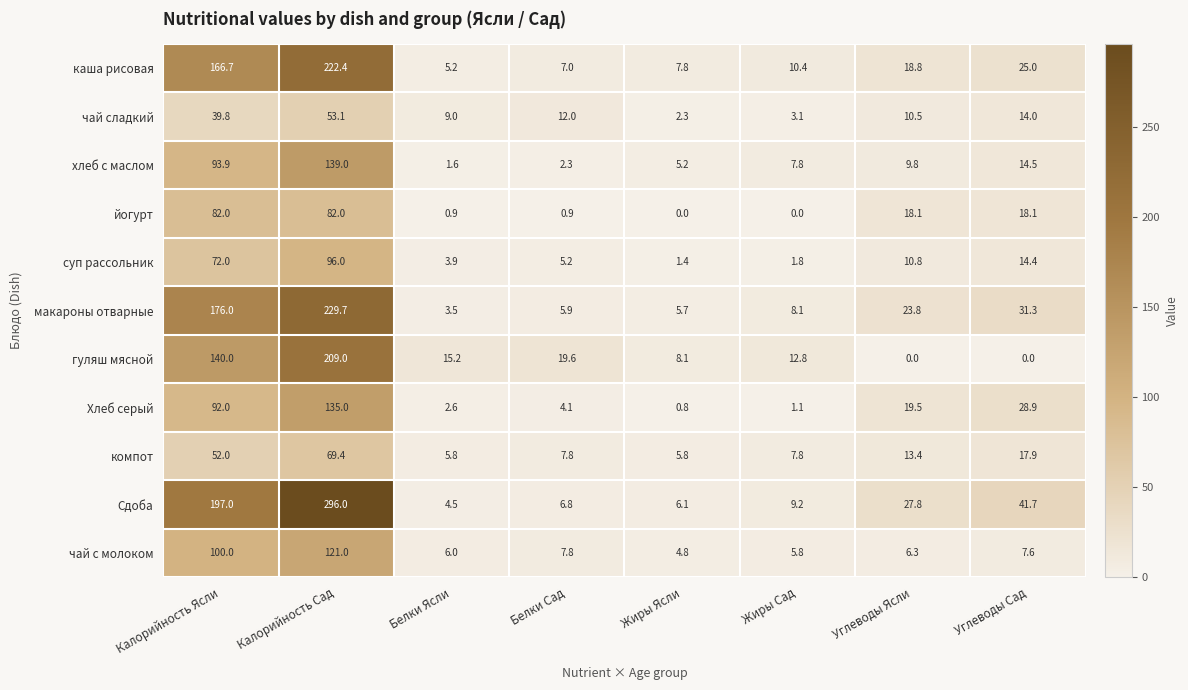

What is the maximum value shown in the chart?

296.0